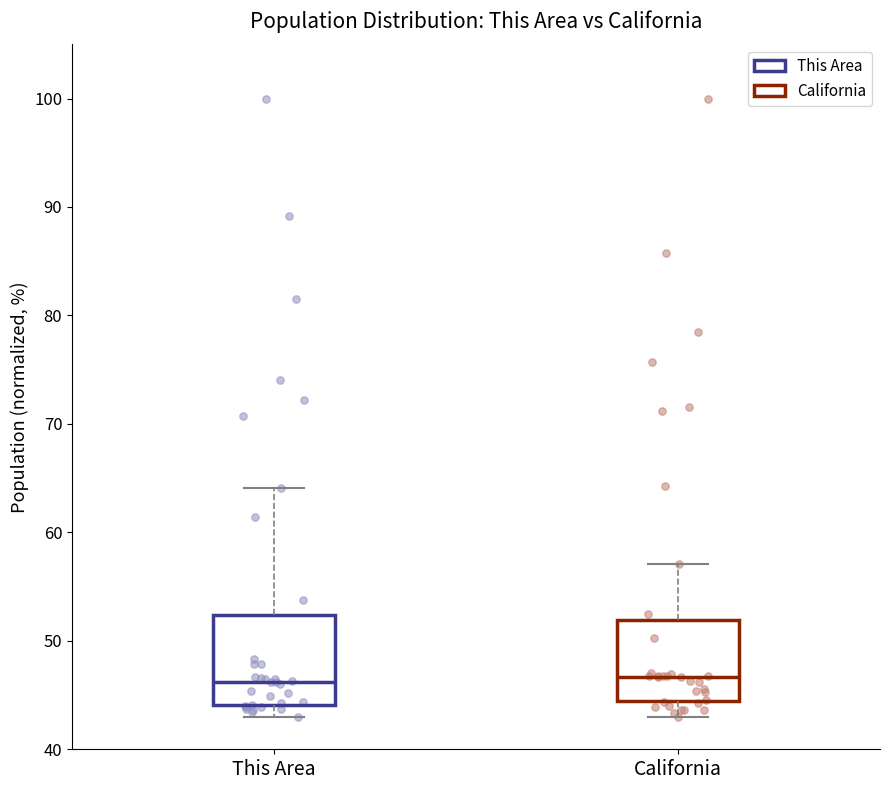

Reading left to right, read every box against the y-axis: the position of its median line, the range the box covers, and the ends of its whiskers. The values are not printed on the chart, so give them approximately, as read against the axis.

This Area: median 46, box 44 to 52, whiskers 43 to 64
California: median 47, box 44 to 52, whiskers 43 to 57